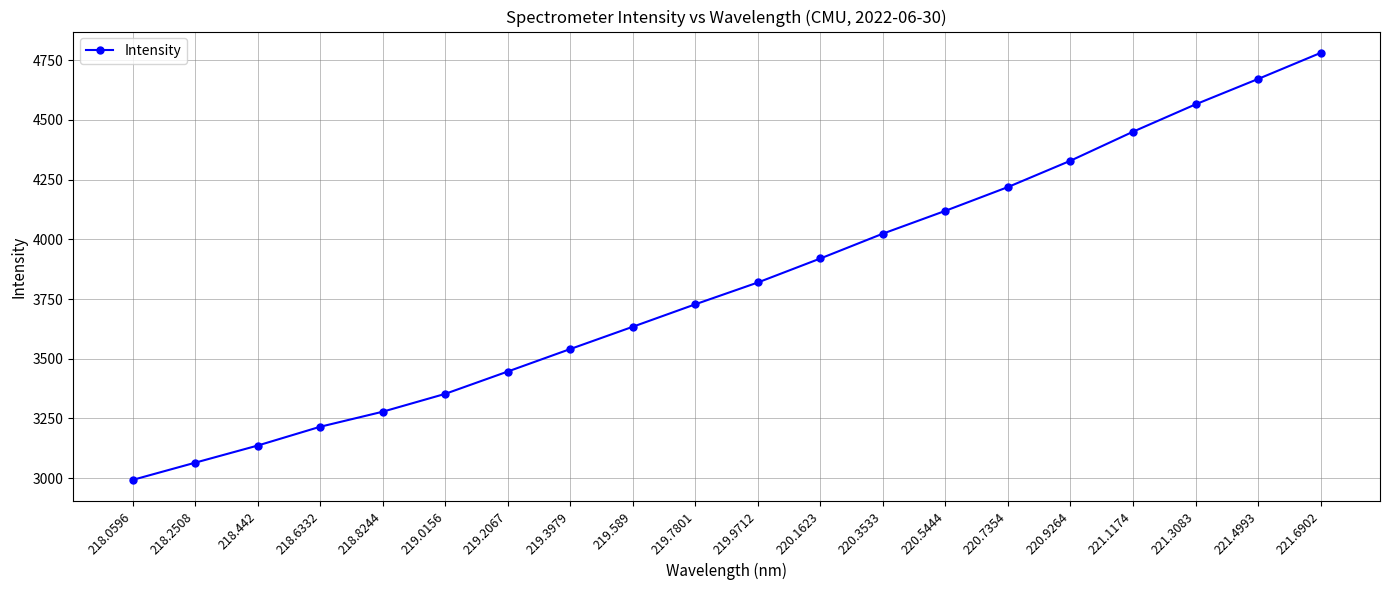

Which label corresponds to the smallest value in the chart?

218.0596